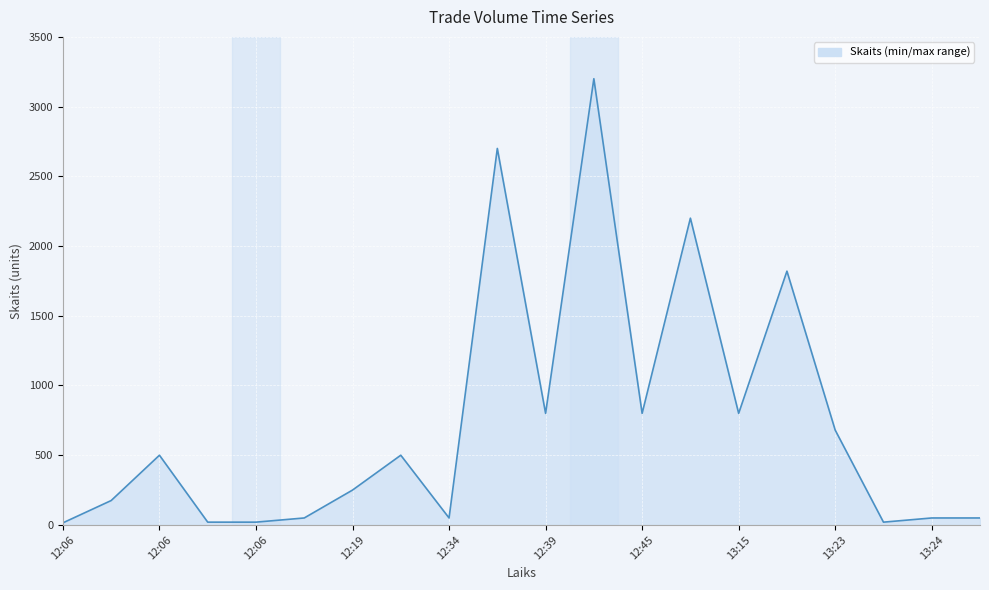

What is the greatest value displayed?

3200